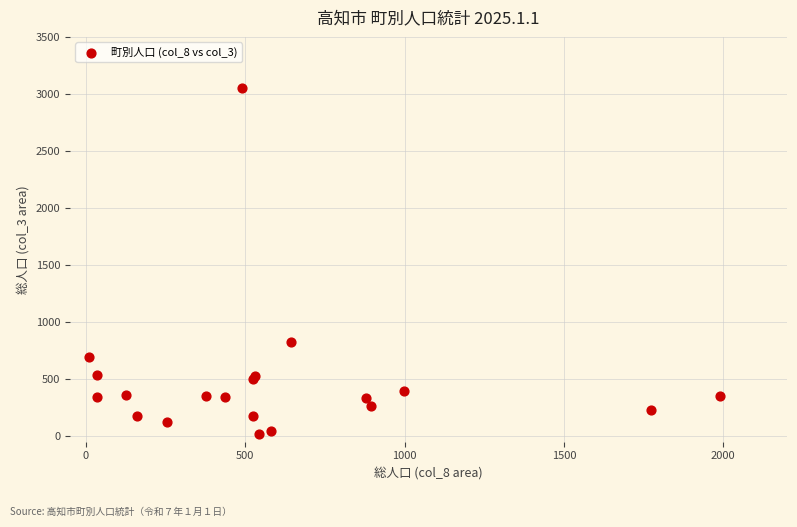

What Y value in the scatter plot is closest to 1535?

827